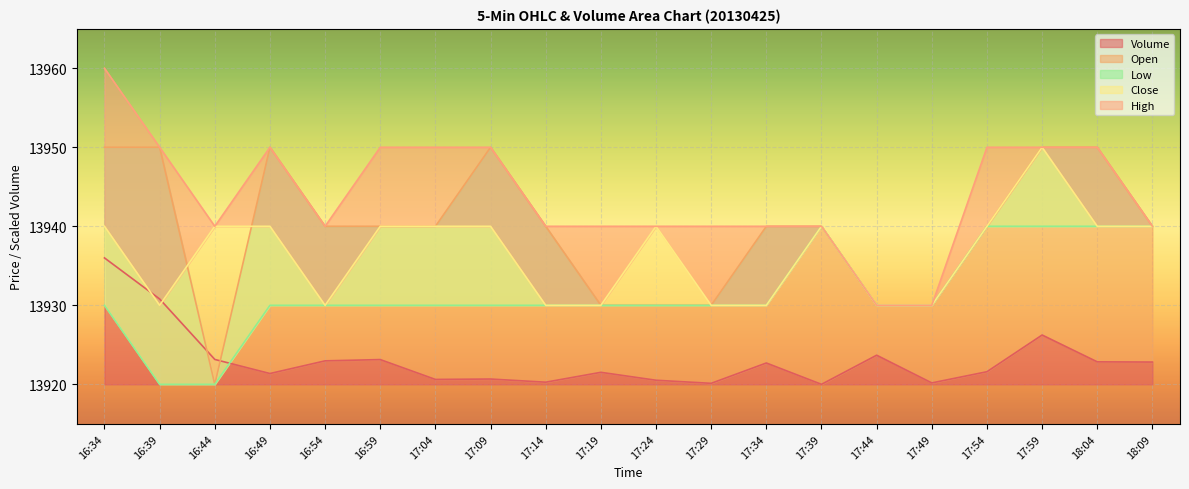

Reading left to right, extract all data points from this chart.

Volume: 13936.0	13930.8	13923.2	13921.4	13923.0	13923.1	13920.6	13920.7	13920.3	13921.5	13920.5	13920.1	13922.7	13920.0	13923.7	13920.2	13921.6	13926.2	13922.8	13922.8
Open: 13950.0	13950.0	13920.0	13950.0	13940.0	13940.0	13940.0	13950.0	13940.0	13930.0	13930.0	13930.0	13940.0	13940.0	13930.0	13930.0	13940.0	13950.0	13950.0	13940.0
Low: 13930.0	13920.0	13920.0	13930.0	13930.0	13930.0	13930.0	13930.0	13930.0	13930.0	13930.0	13930.0	13930.0	13940.0	13930.0	13930.0	13940.0	13940.0	13940.0	13940.0
Close: 13940.0	13930.0	13940.0	13940.0	13930.0	13940.0	13940.0	13940.0	13930.0	13930.0	13940.0	13930.0	13930.0	13940.0	13930.0	13930.0	13940.0	13950.0	13940.0	13940.0
High: 13960.0	13950.0	13940.0	13950.0	13940.0	13950.0	13950.0	13950.0	13940.0	13940.0	13940.0	13940.0	13940.0	13940.0	13930.0	13930.0	13950.0	13950.0	13950.0	13940.0